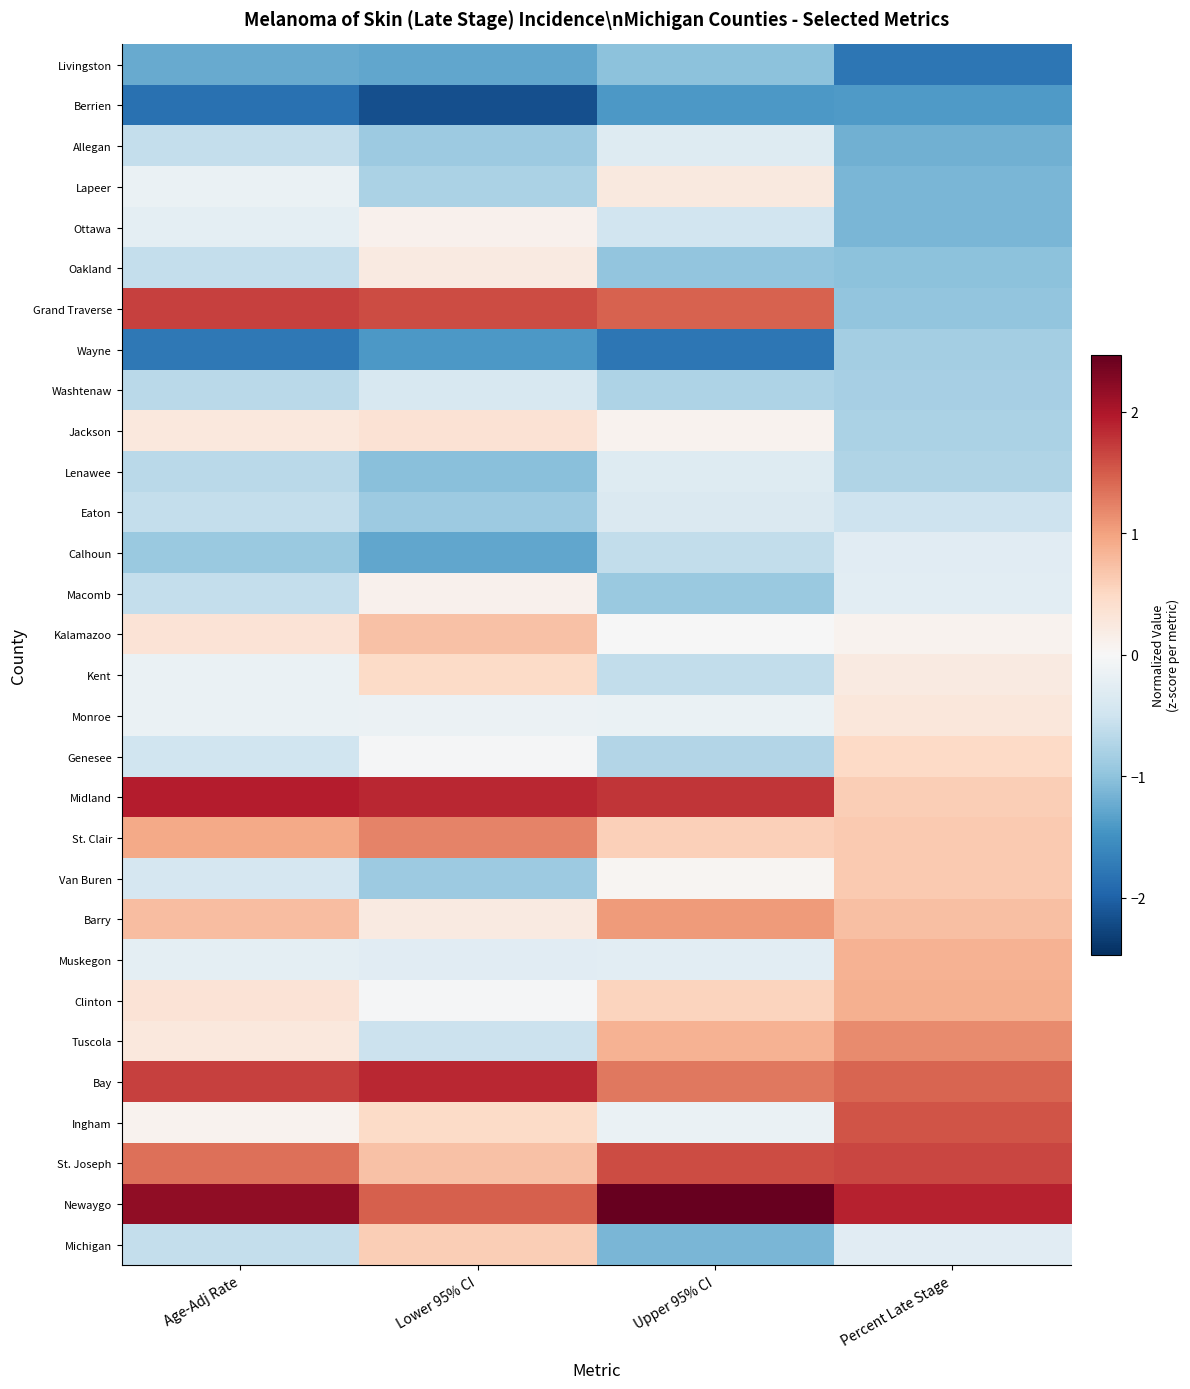

What is the difference between the highest and lowest values at Upper 95% CI?

4.2